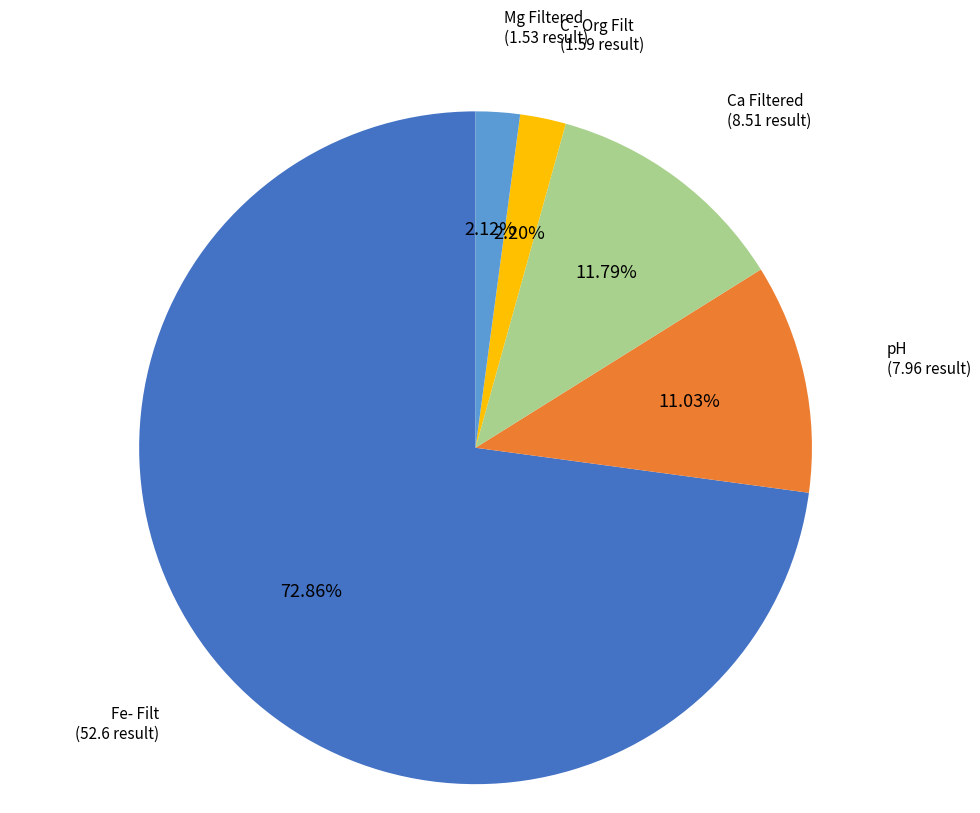

Is the sum of Fe- Filt and Mg Filtered greater than half?

Yes